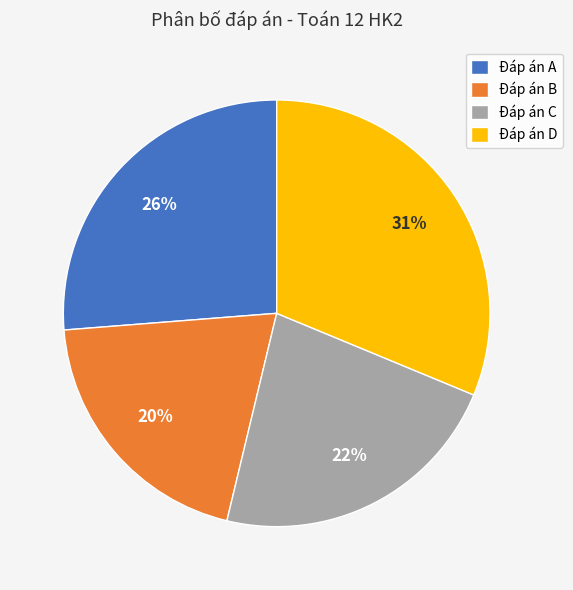

Count the number of slices in the pie.

4